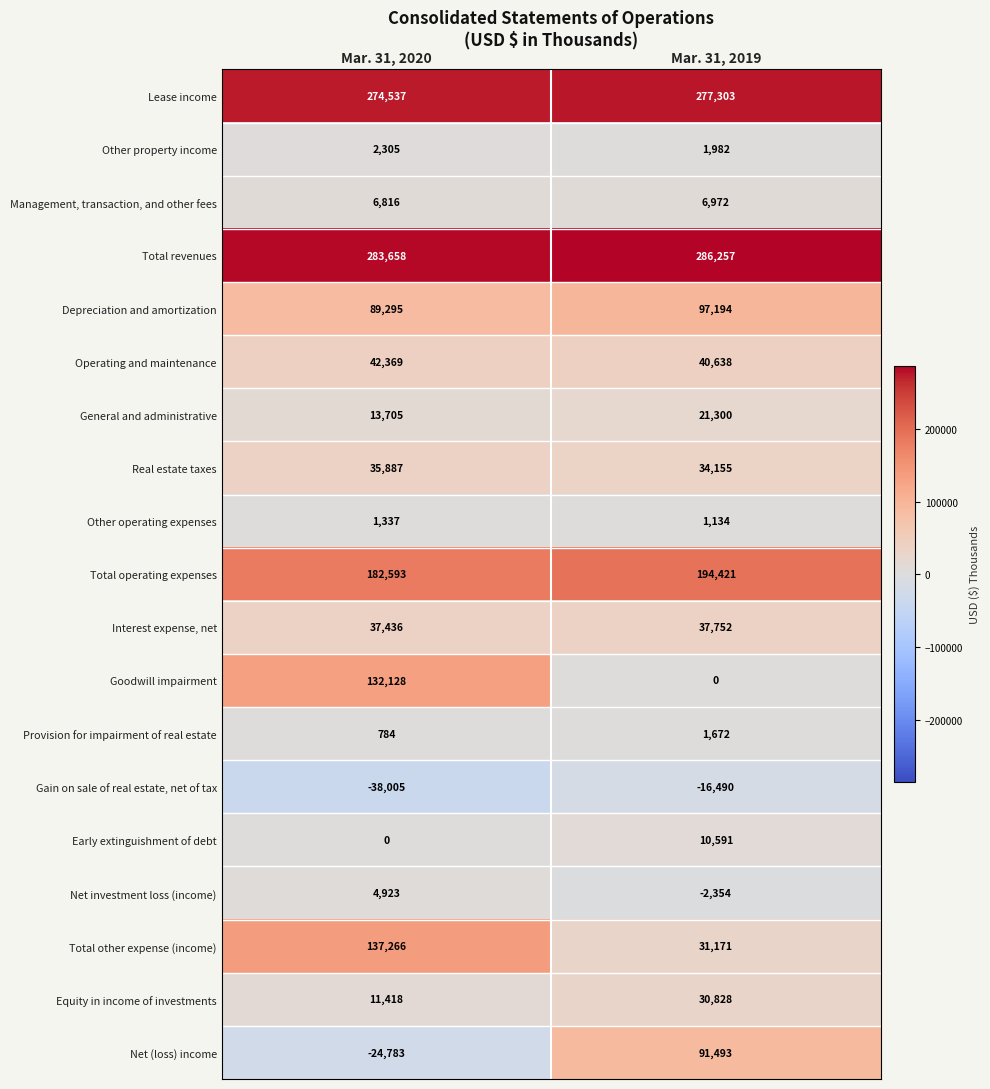

Count the number of categories in the chart.

2